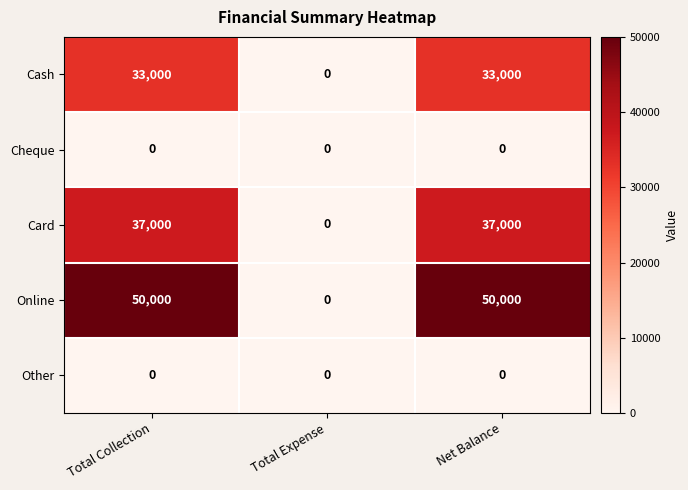

What is the spread (max minus min) of values at Total Collection?

50000